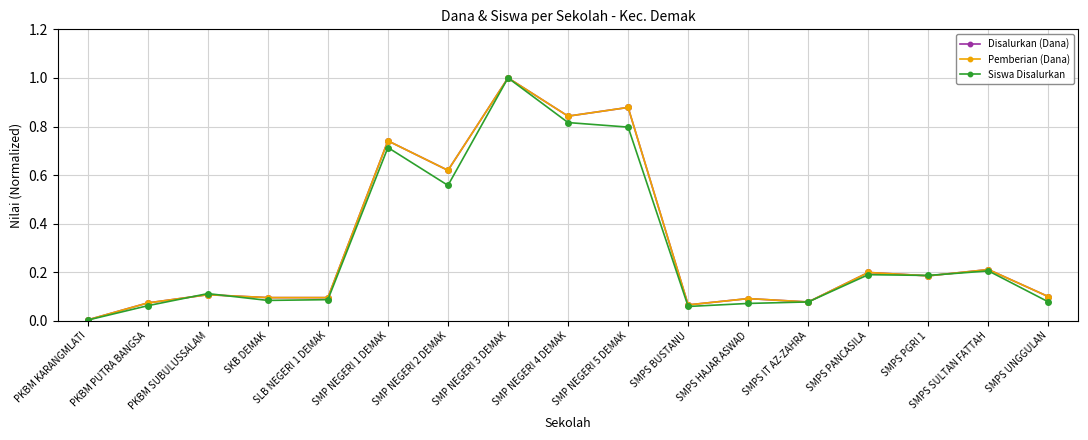

Is this an area chart (filled region under the line)?

No